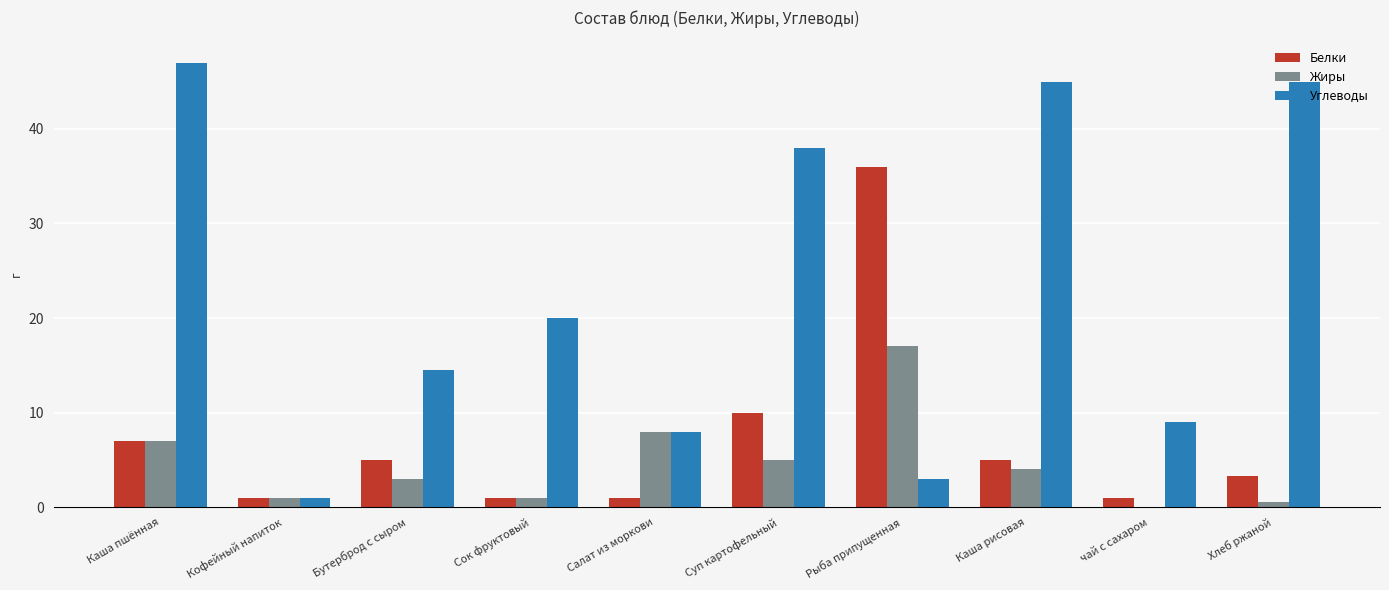

The Углеводы series shows 59.6 at Каша рисовая. True or false?

False